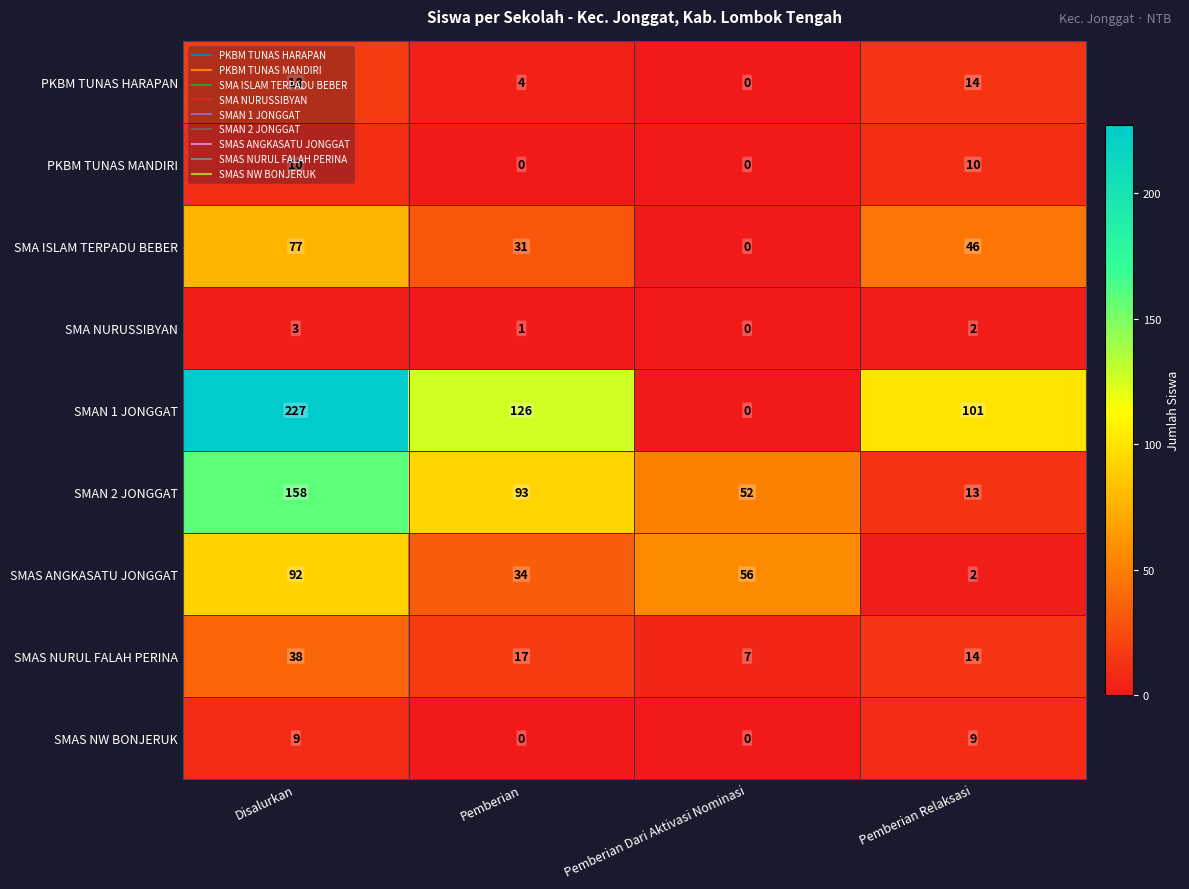

Rank the categories by SMAS NURUL FALAH PERINA value from highest to lowest.

Disalurkan, Pemberian, Pemberian Relaksasi, Pemberian Dari Aktivasi Nominasi